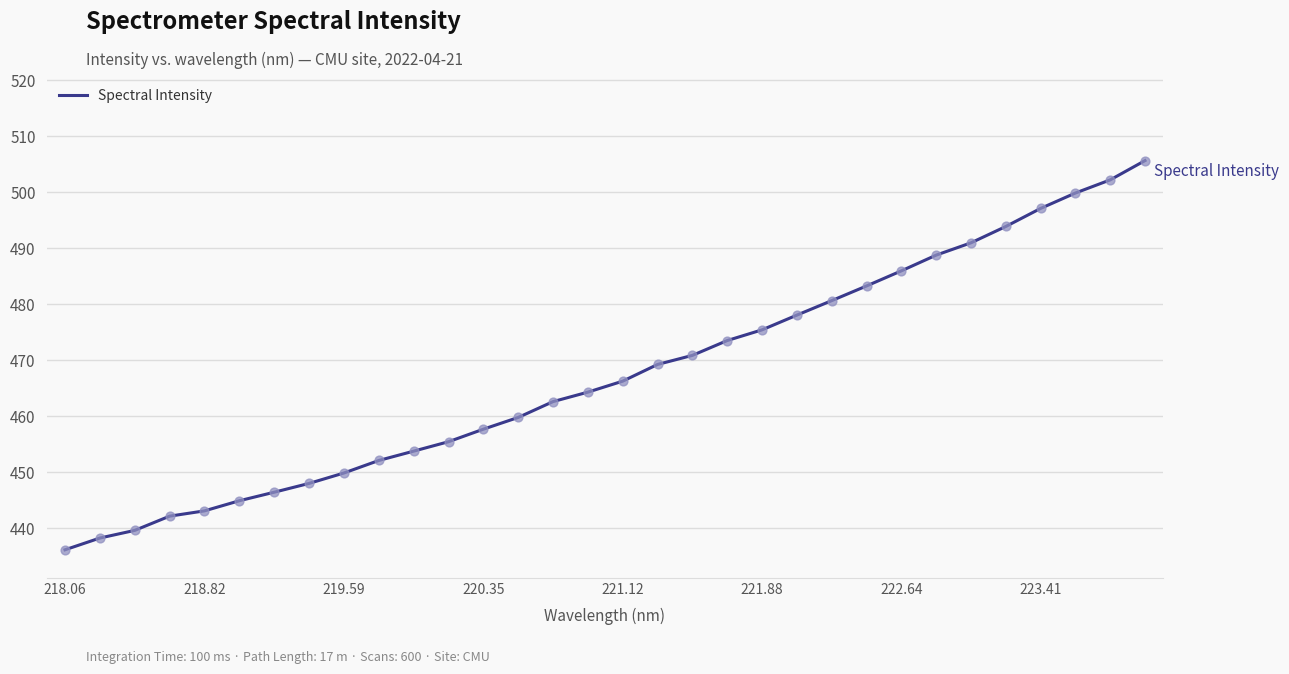

What is the difference between the maximum and minimum values?

69.5